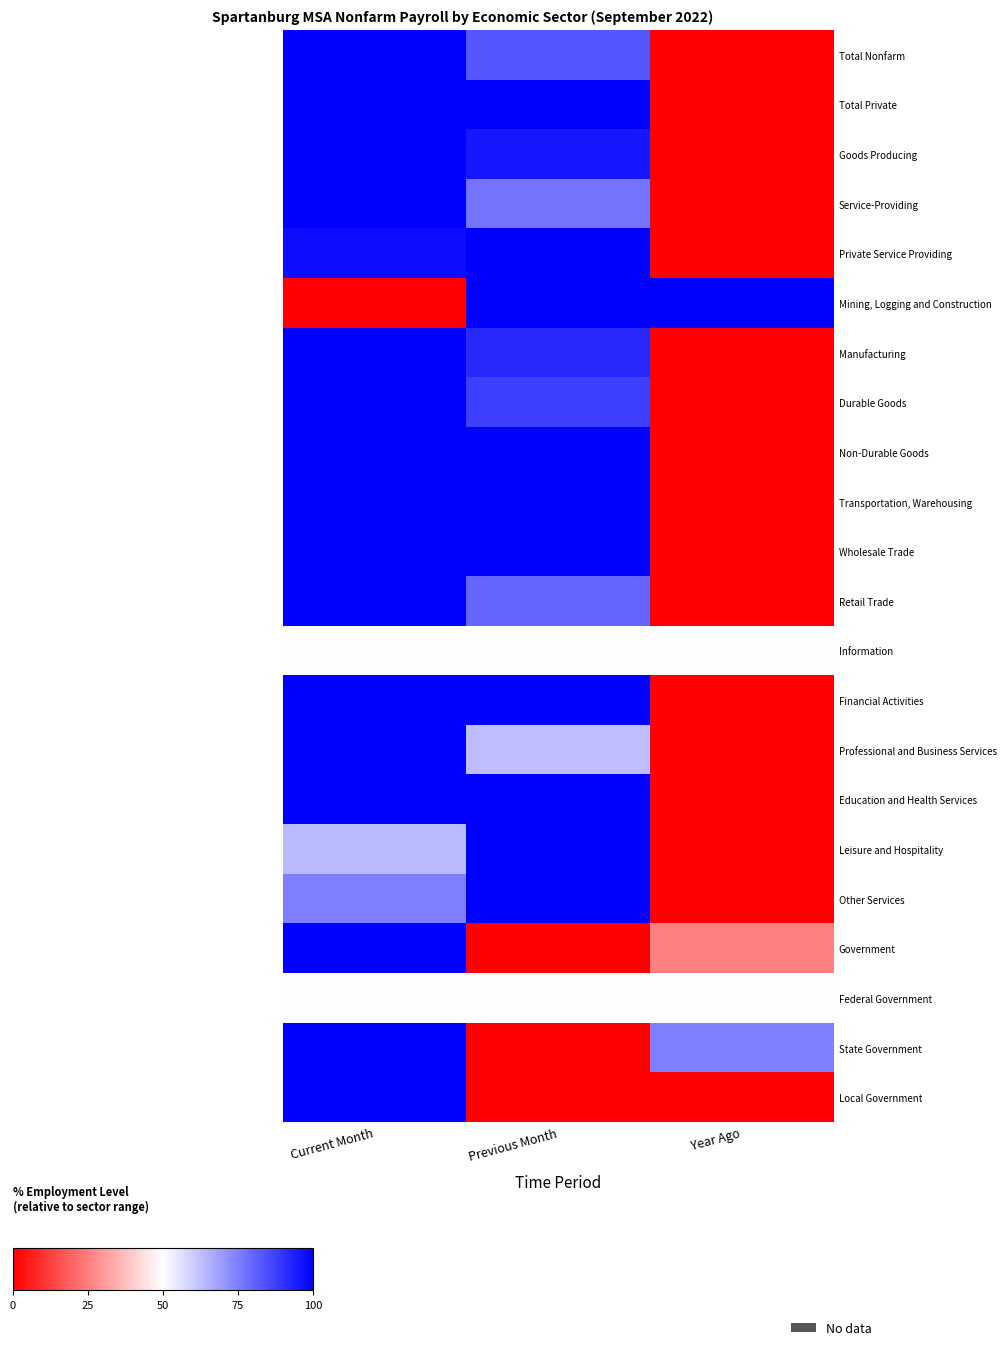

At which category is the sum across all series the highest?

Current Month